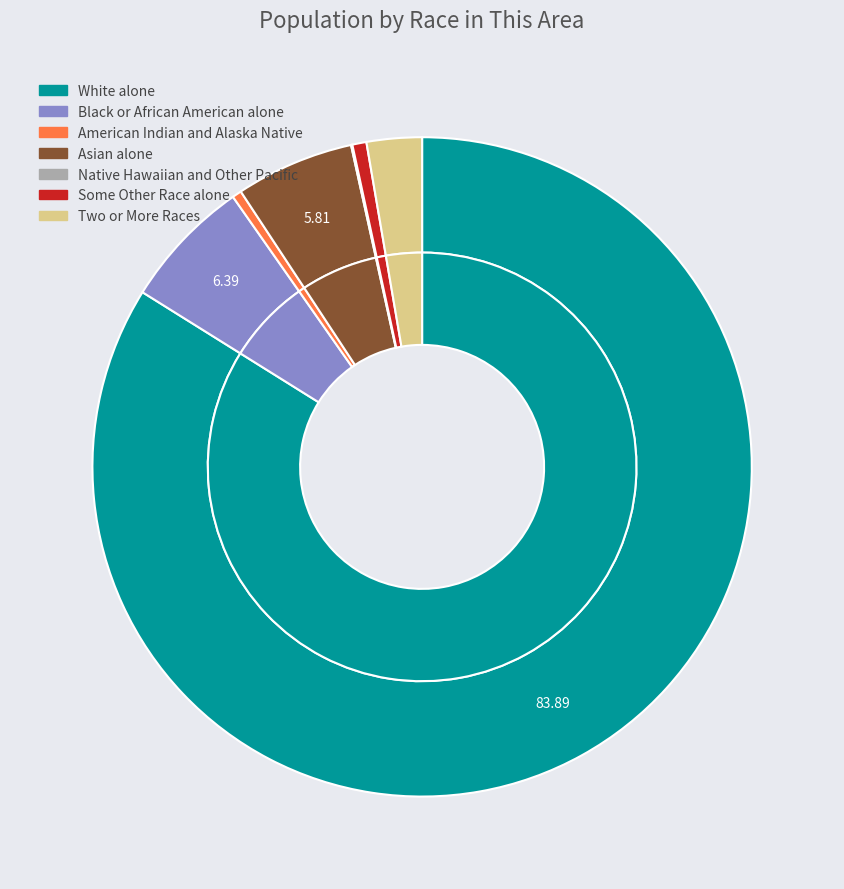

What percentage is the Two or More Races slice, to the nearest percent?

3%